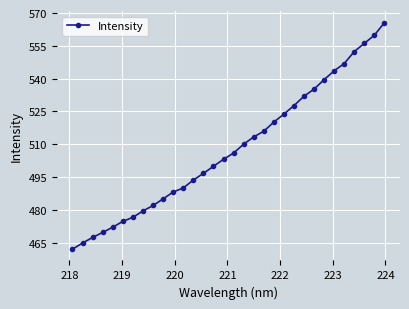

What is the difference between the maximum and second lowest values?

100.7